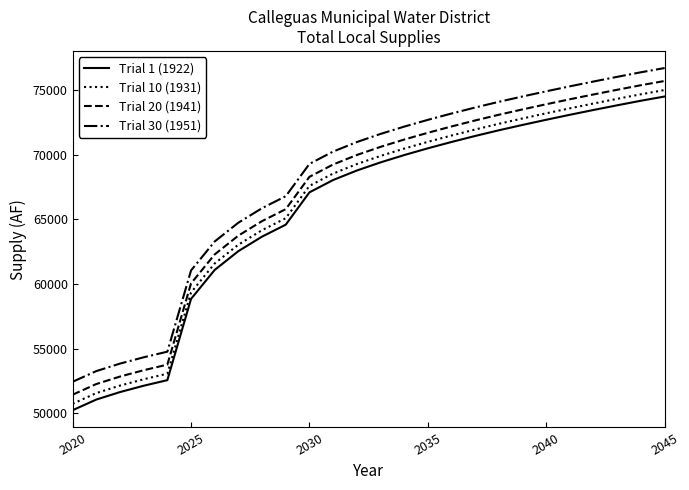

True or false: Trial 1 (1922) and Trial 30 (1951) intersect in this chart.

False